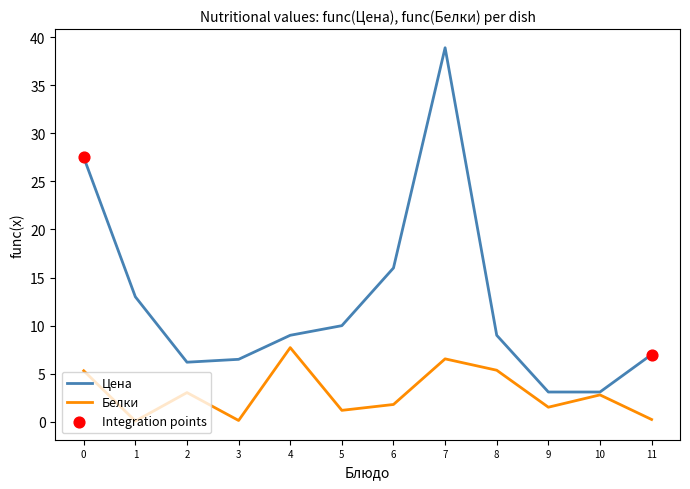

At which category is the sum across all series the highest?

7